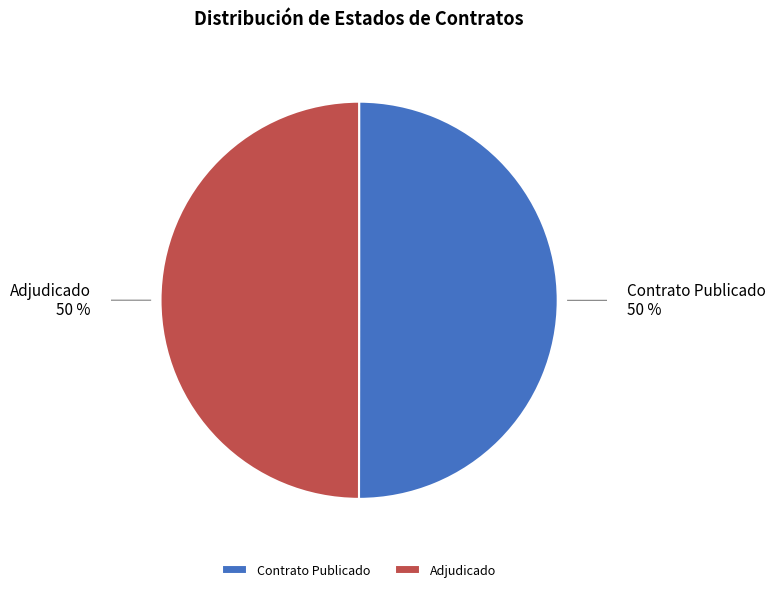

What is the ratio of the value at Adjudicado to the value at Contrato Publicado?

1.0